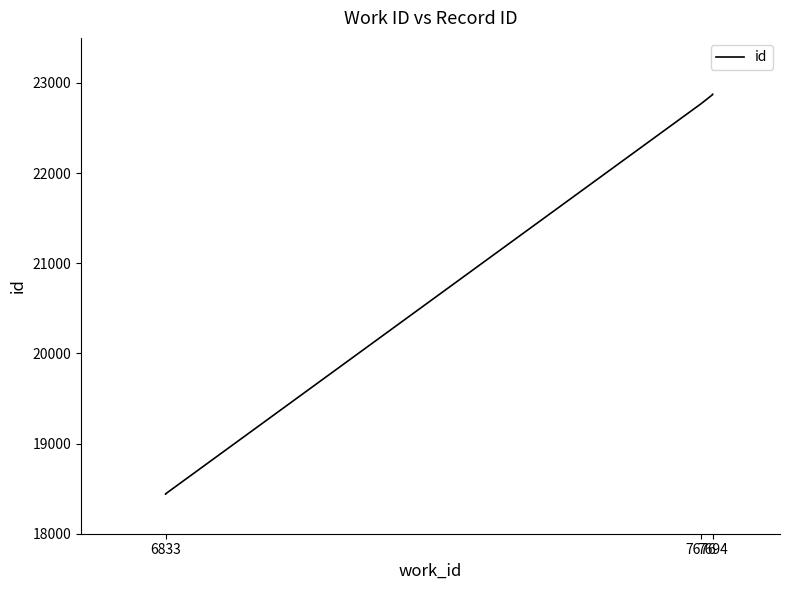

What is the value of the 2nd point from the left?

18439